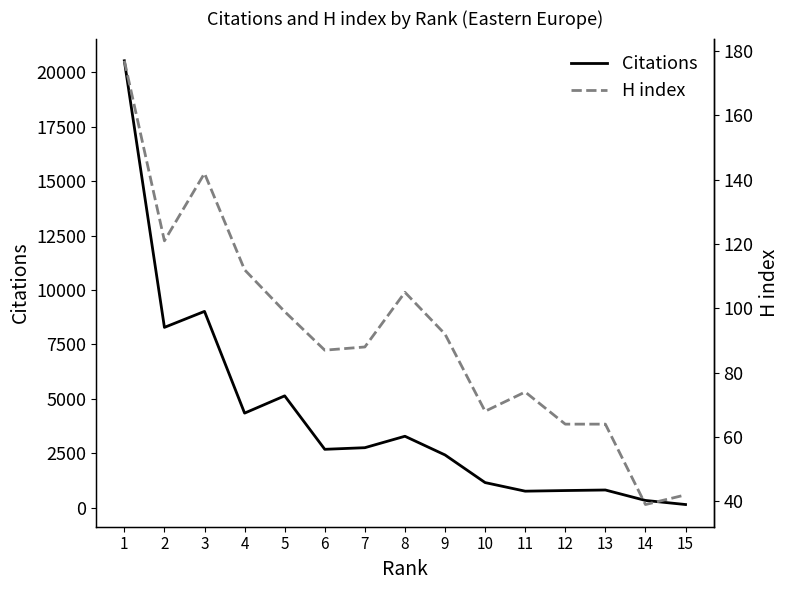

Is the value of Citations at 5 greater than the value of H index at 2?

Yes